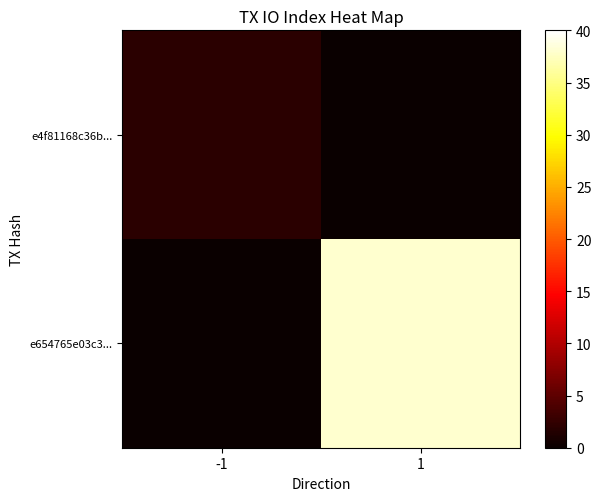

Reading left to right, what are all the values shown in this chart?

e4f81168c36b...: -1=2	1=0
e654765e03c3...: -1=0	1=38